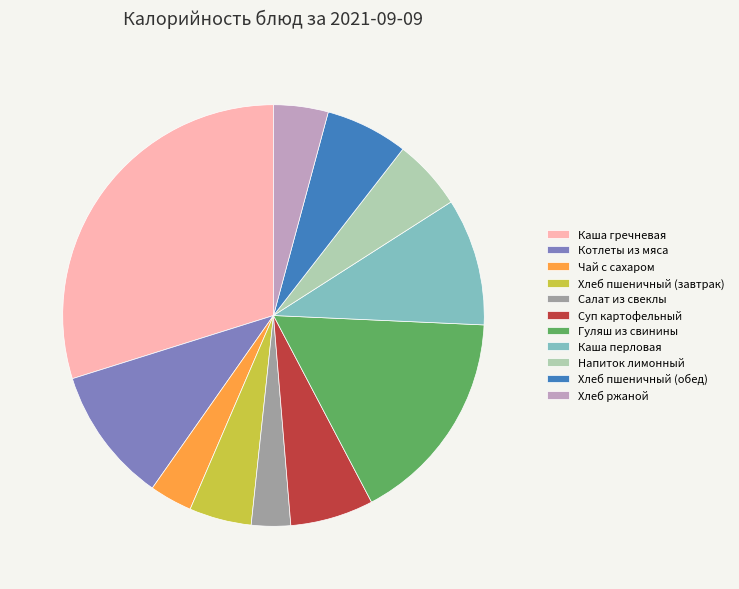

Which has a higher value, Суп картофельный or Каша перловая?

Каша перловая